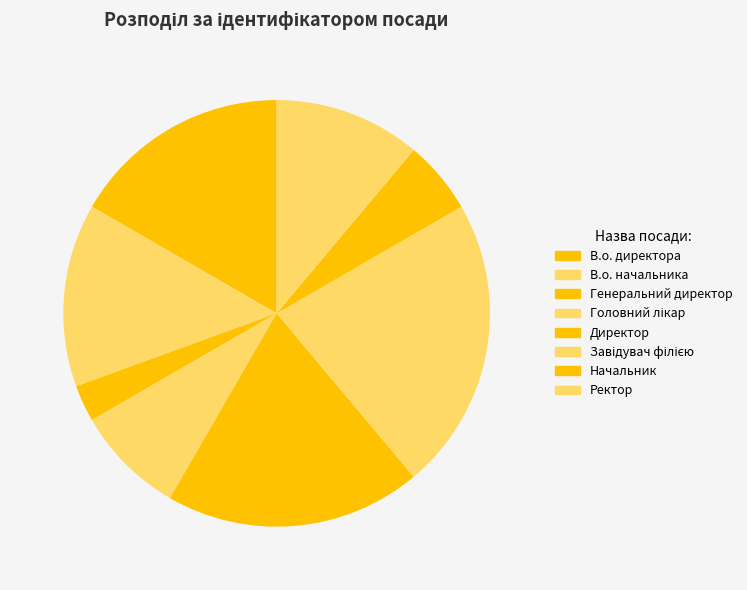

The Директор slice represents 19% of the pie. True or false?

True